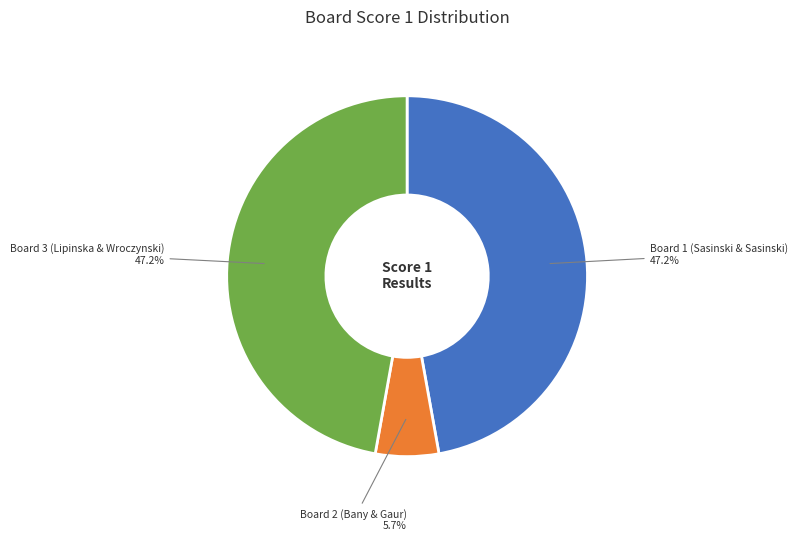

Does any single category account for the majority?

No